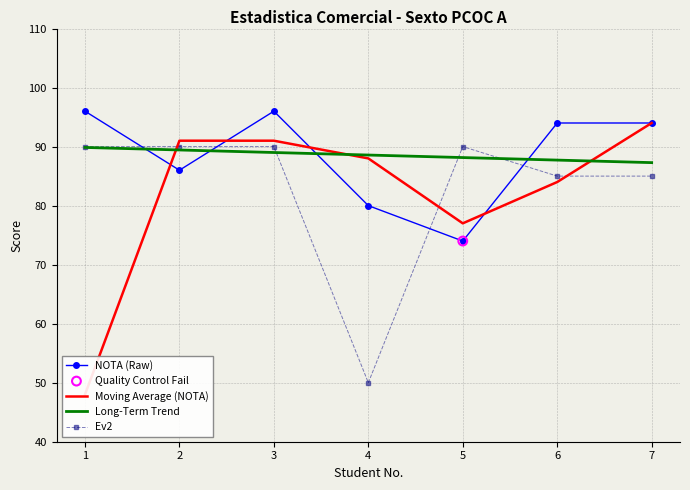

What are all the series names shown in the legend?

NOTA (Raw), Moving Average (NOTA), Long-Term Trend, Ev2